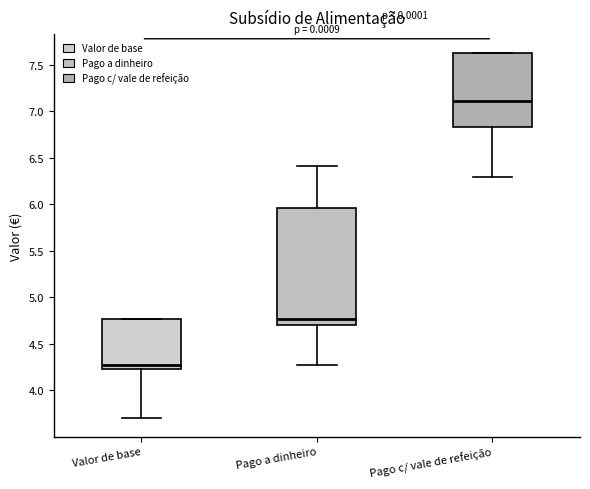

Comparing the boxes themselves (not the whiskers), which one is the tallest?

Pago a dinheiro